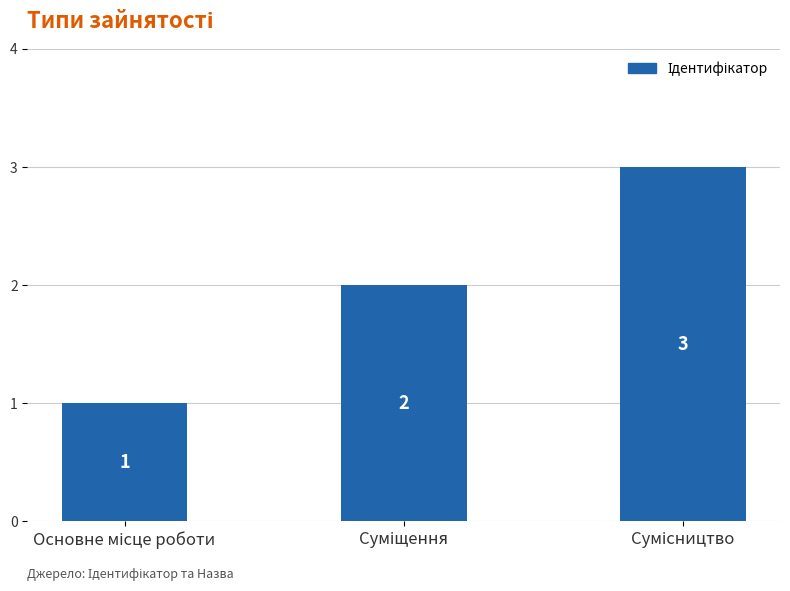

What is the value of the 1st bar from the left?

1